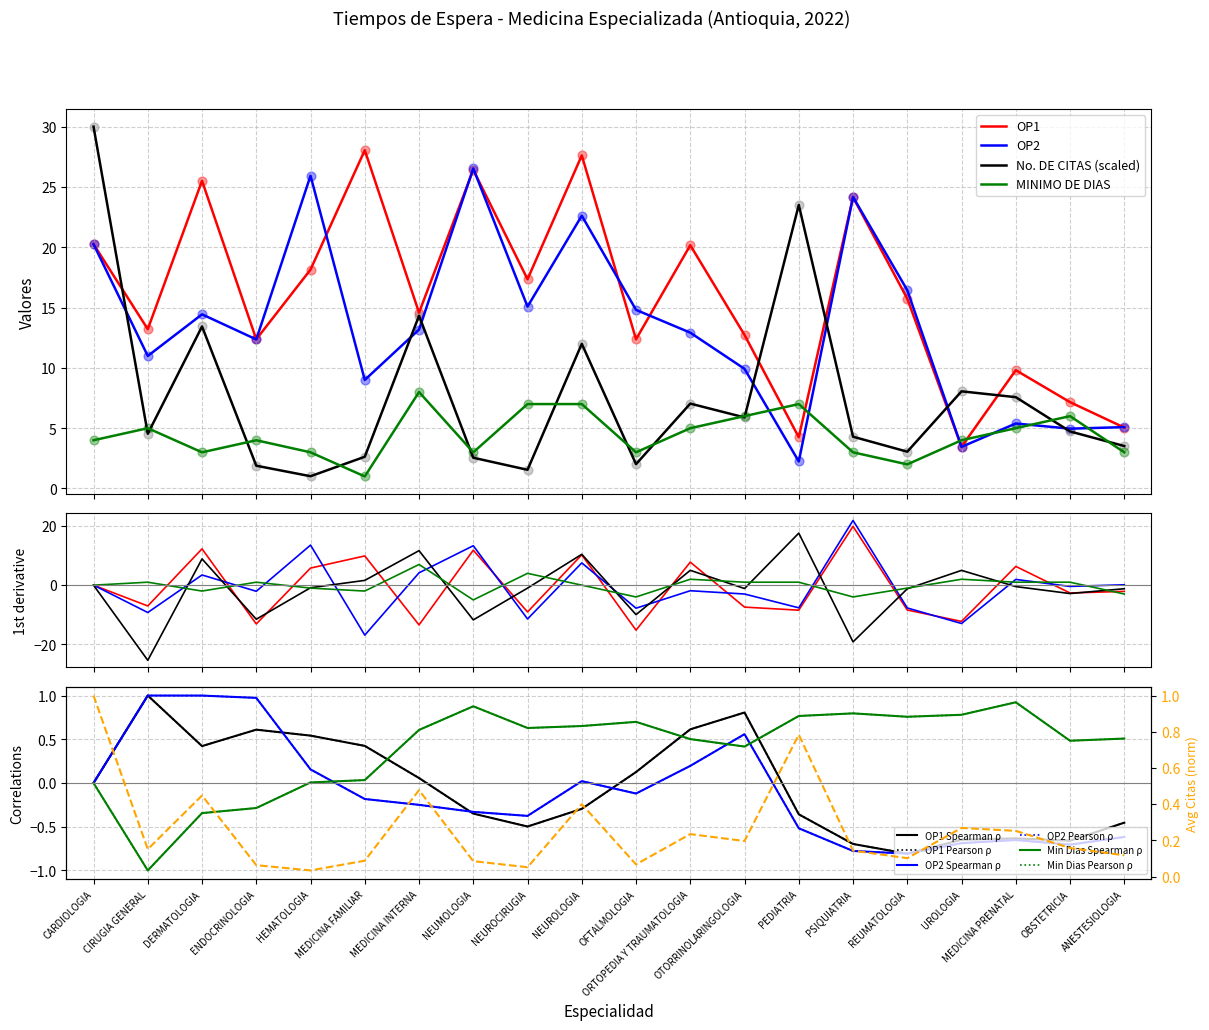

Which series has the largest Y range (max minus min)?

OP1